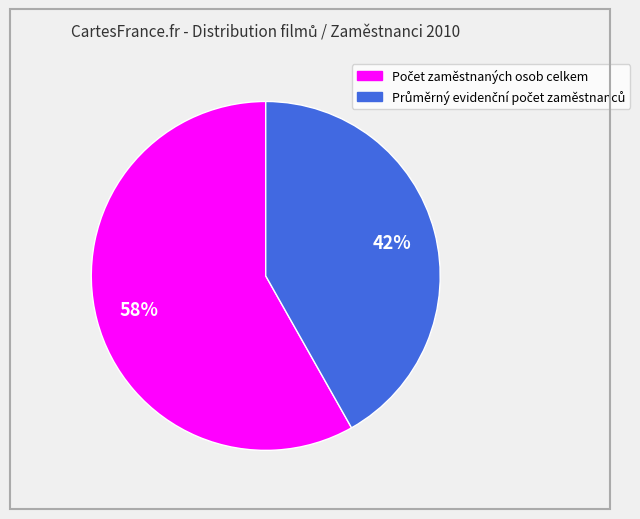

Does any single category account for the majority?

Yes